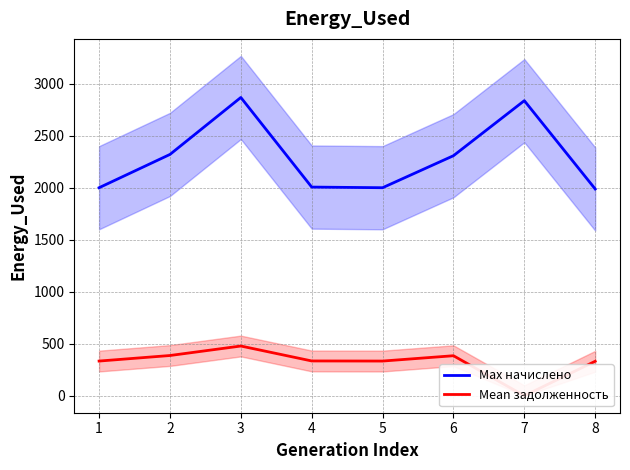

True or false: Mean задолженность and Max начислено intersect in this chart.

False